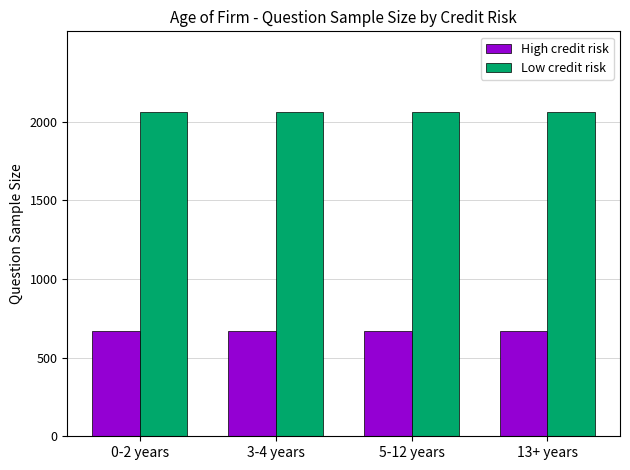

What is the total value across all series at 3-4 years?

2729